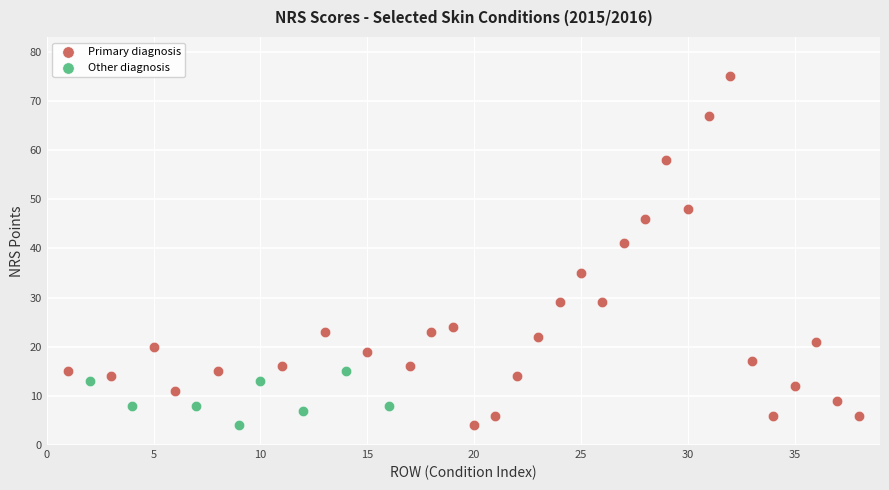

Which series has the widest spread of Y values?

Primary diagnosis